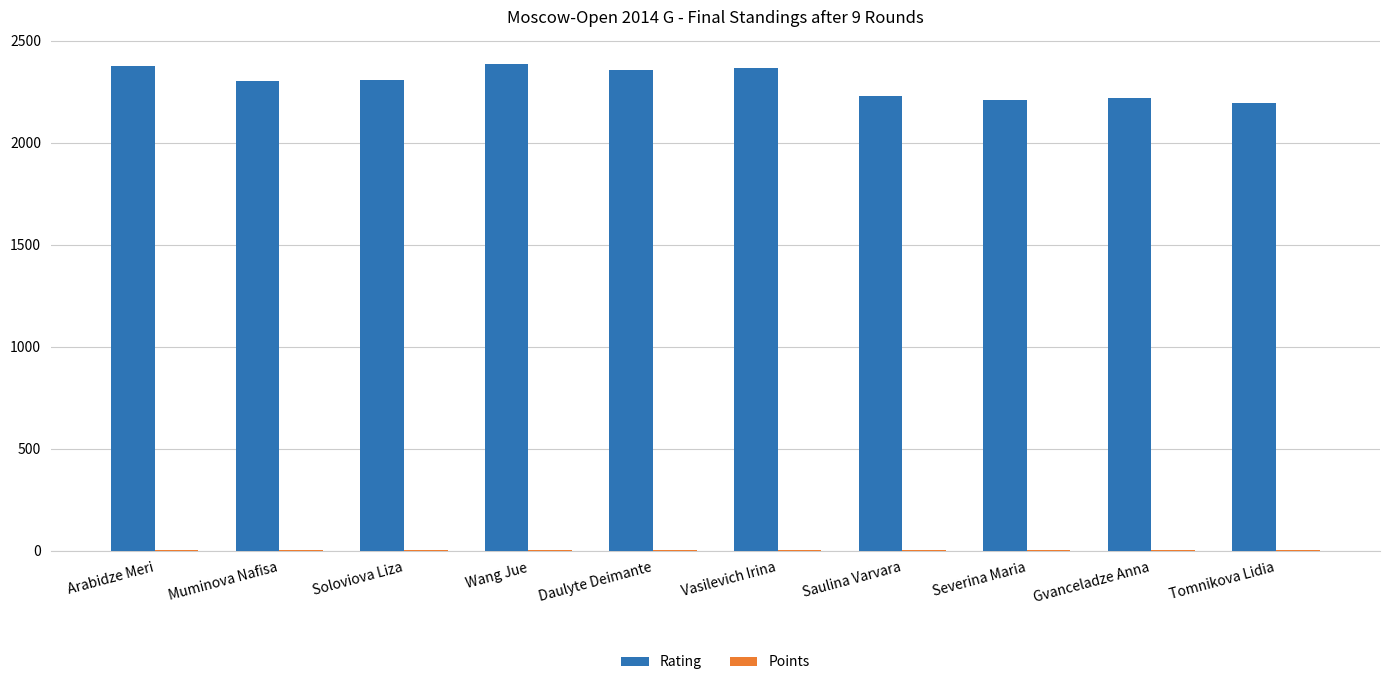

The value of Rating at Arabidze Meri is 2374.0. True or false?

True